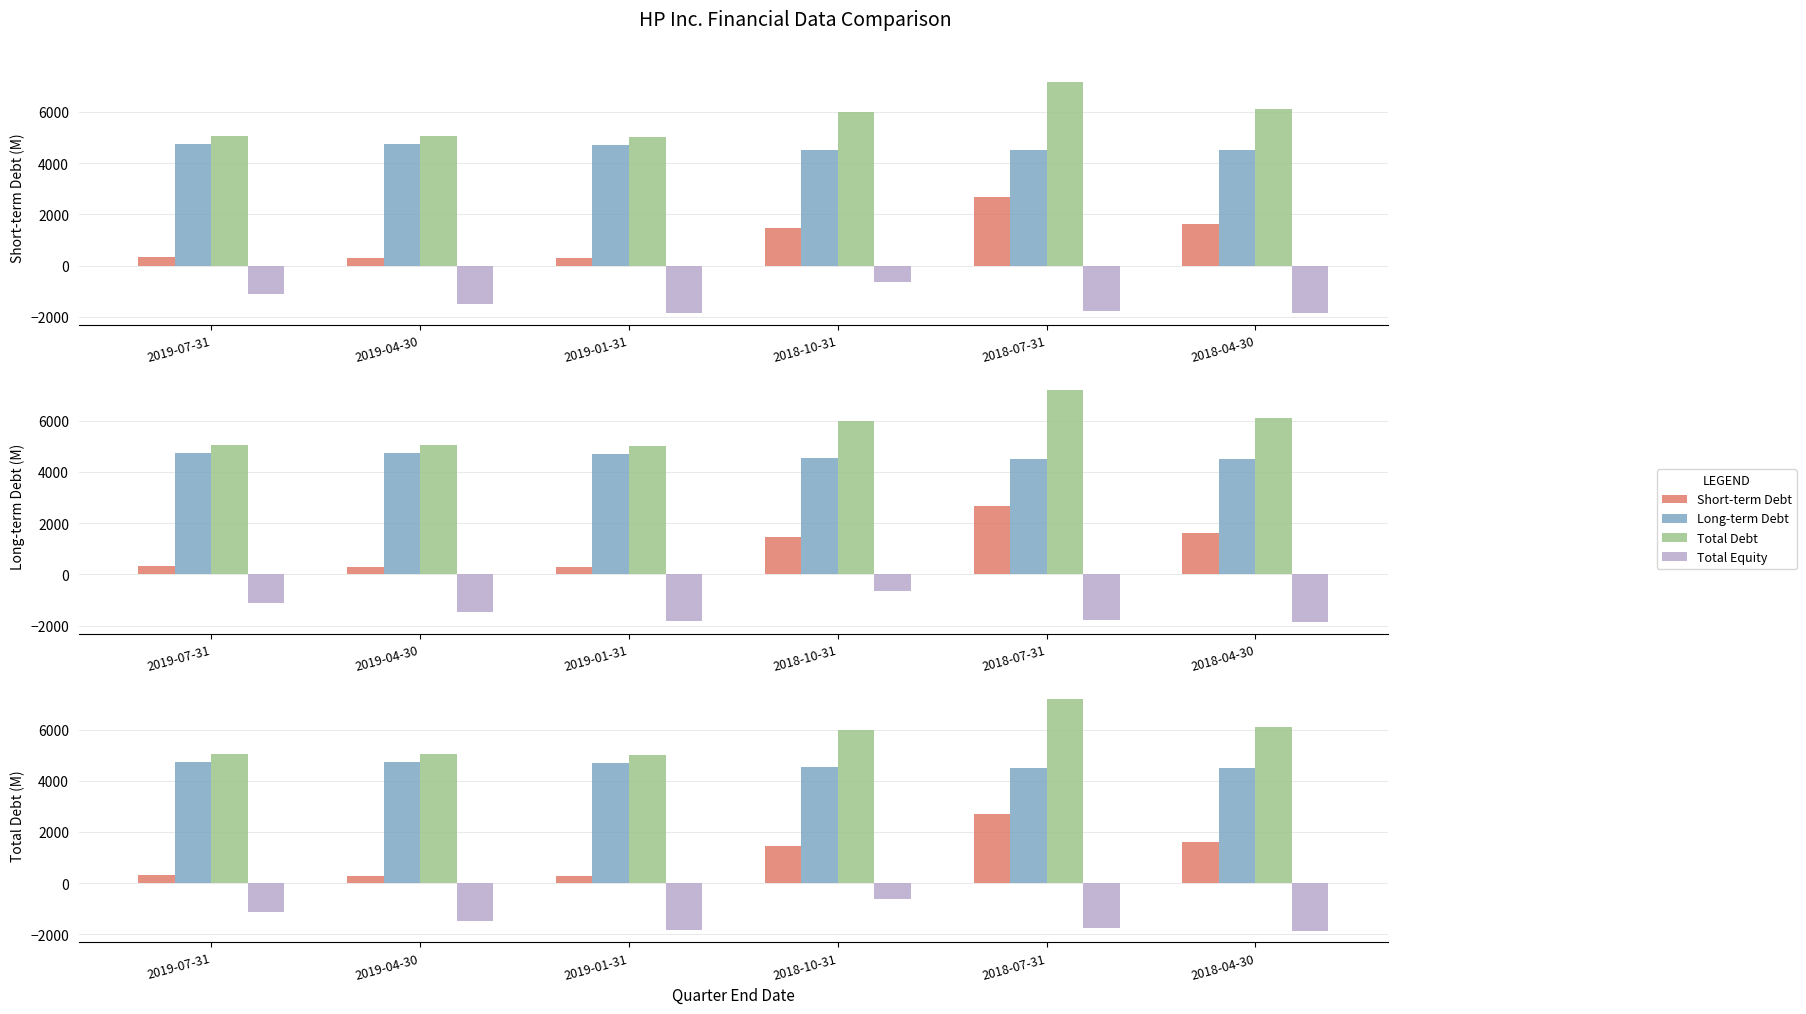

Reading left to right, transcribe all the data shown in this chart.

Short-term Debt: 2019-07-31=328	2019-04-30=290	2019-01-31=297	2018-10-31=1463	2018-07-31=2681	2018-04-30=1617
Long-term Debt: 2019-07-31=4730	2019-04-30=4749	2019-01-31=4706	2018-10-31=4524	2018-07-31=4503	2018-04-30=4494
Total Debt: 2019-07-31=5058	2019-04-30=5039	2019-01-31=5003	2018-10-31=5987	2018-07-31=7184	2018-04-30=6111
Total Equity: 2019-07-31=-1131	2019-04-30=-1487	2019-01-31=-1837	2018-10-31=-639	2018-07-31=-1767	2018-04-30=-1863